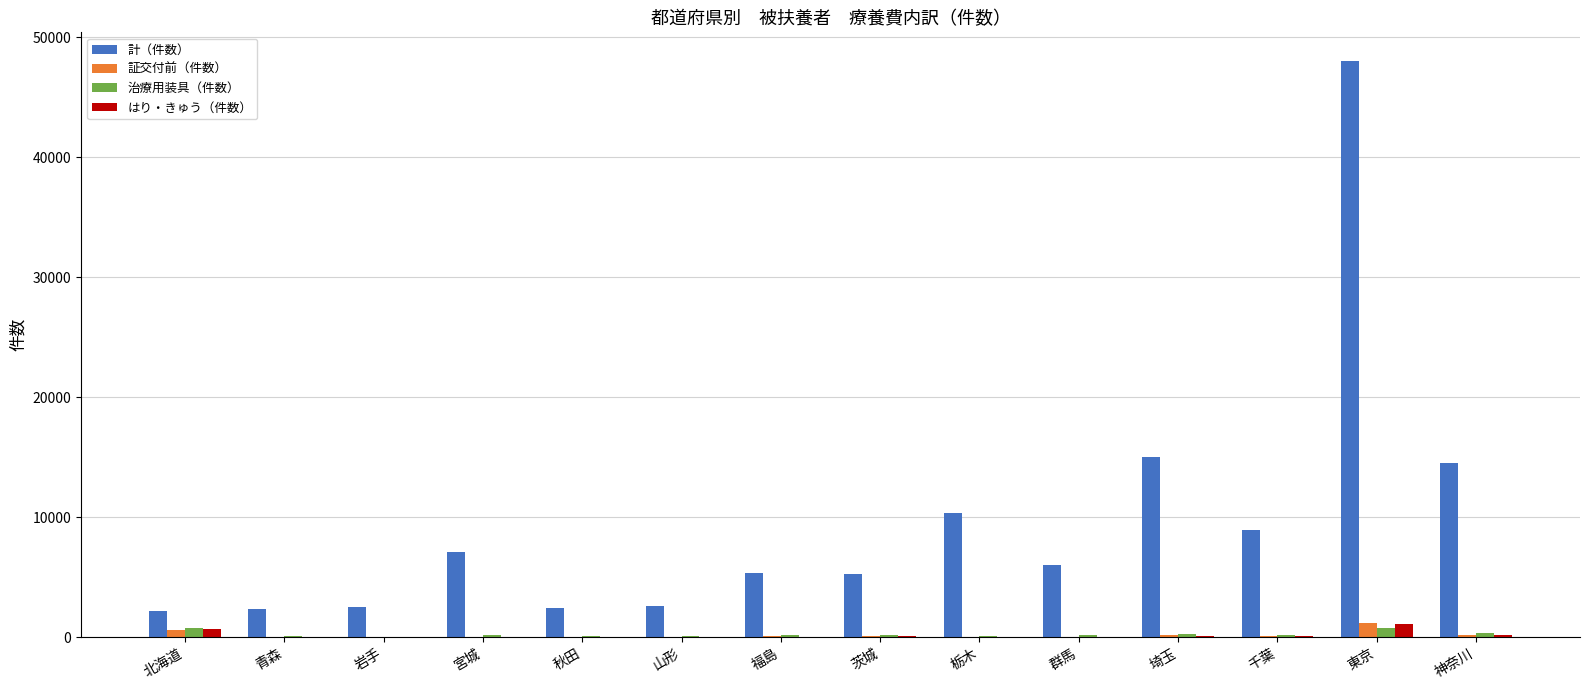

What is the sum of all 計（件数） values?

132779